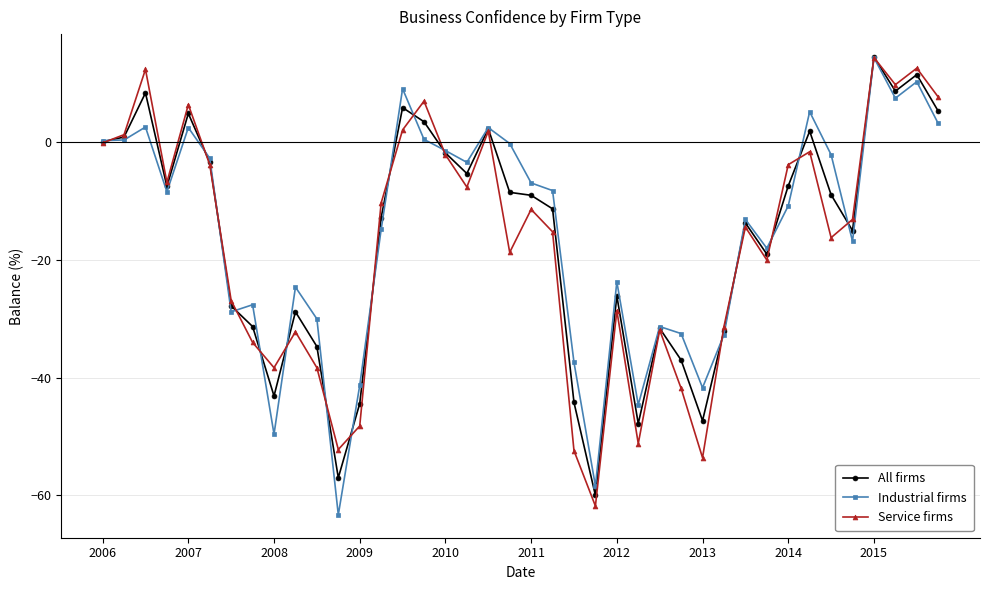

How many categories are shown in the chart?

40